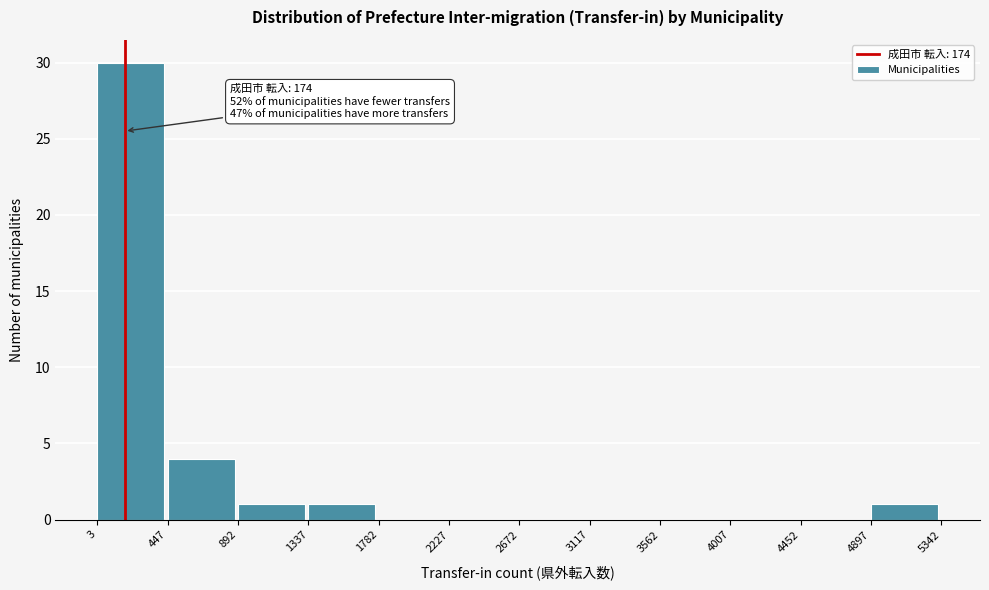

Which range on the x-axis has the tallest bar?

3 to 447